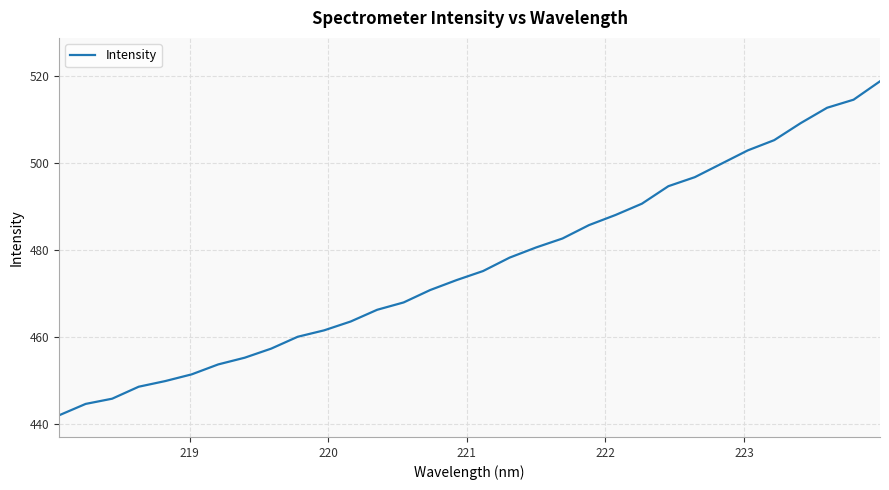

What is the smallest value displayed?

441.9